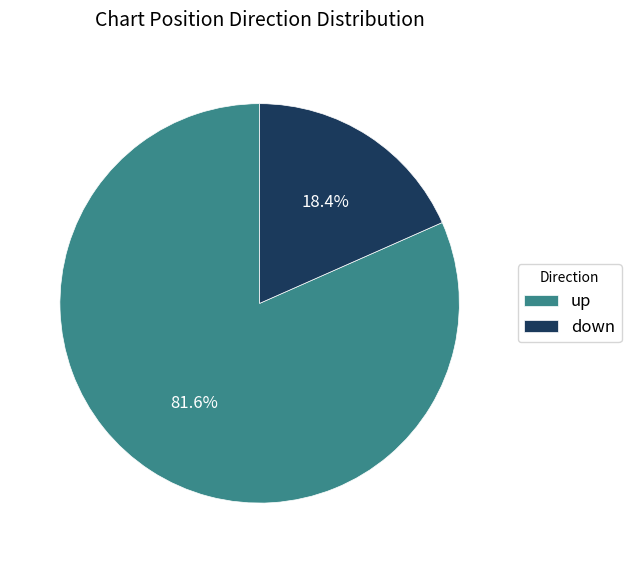

To the nearest percent, what is the combined percentage of down and up?

100%